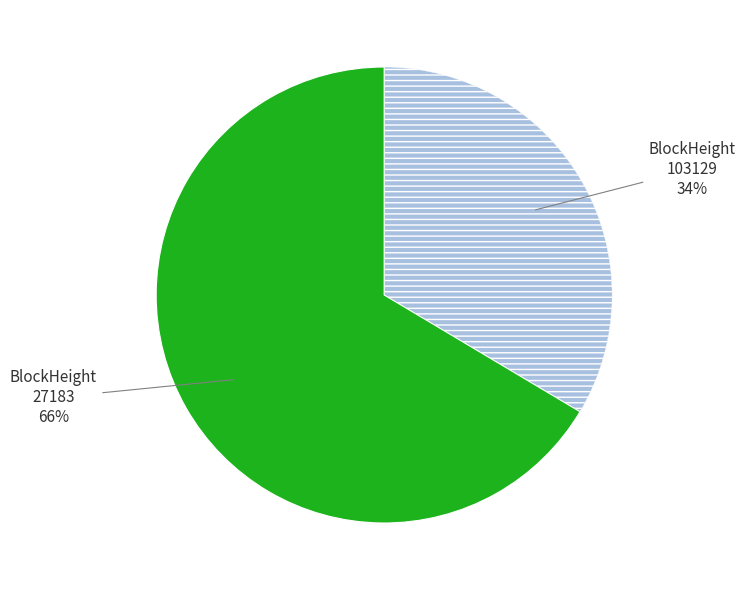

Is there a majority slice in this chart?

Yes